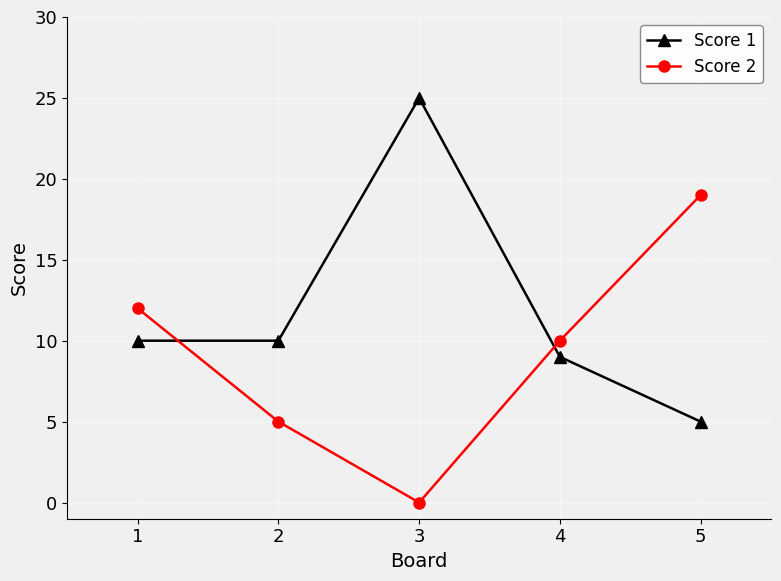

Rank the series by their average value, from lowest to highest.

Score 2, Score 1